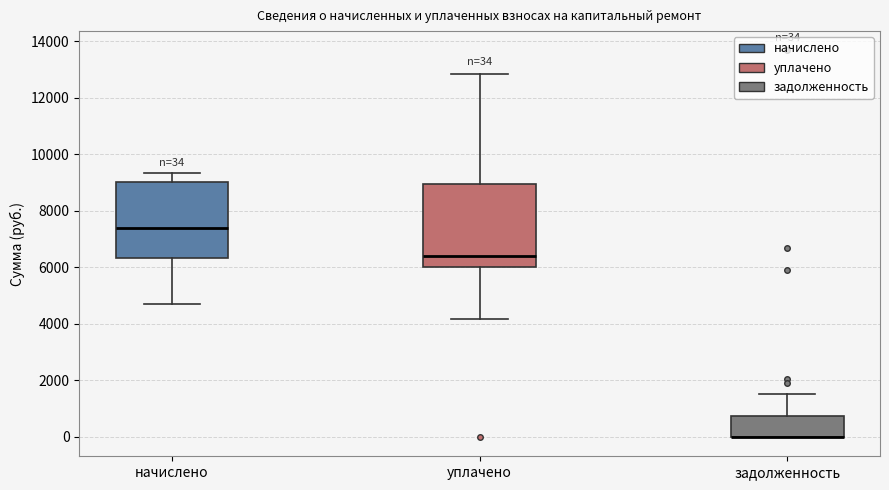

Which box is the tallest, from its lower edge to its upper edge?

уплачено